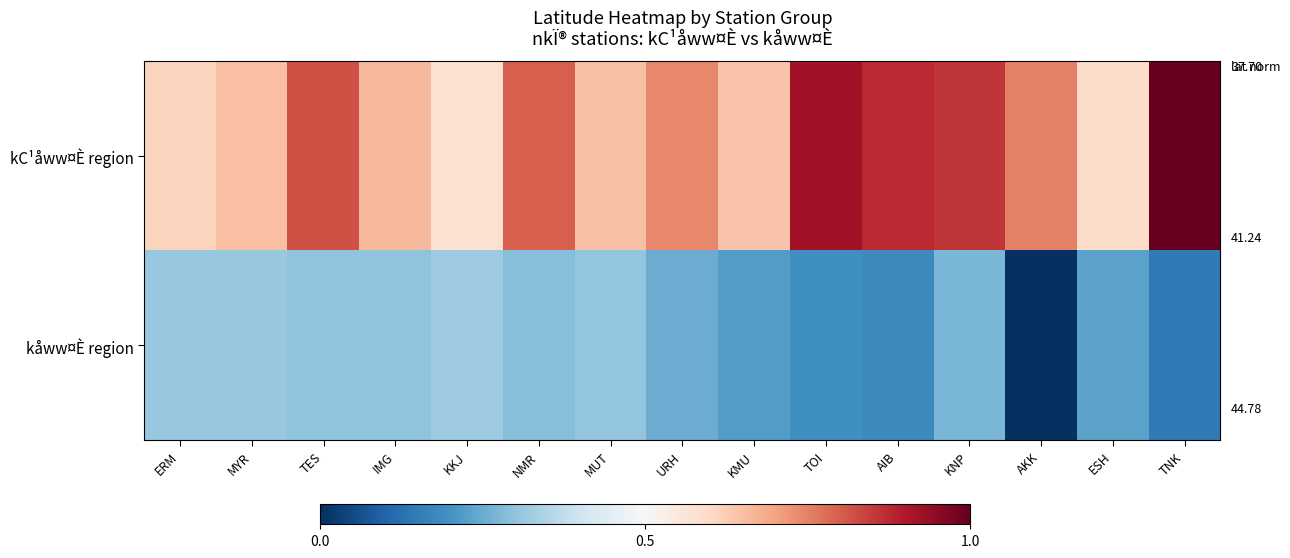

How many distinct data groups are displayed?

2